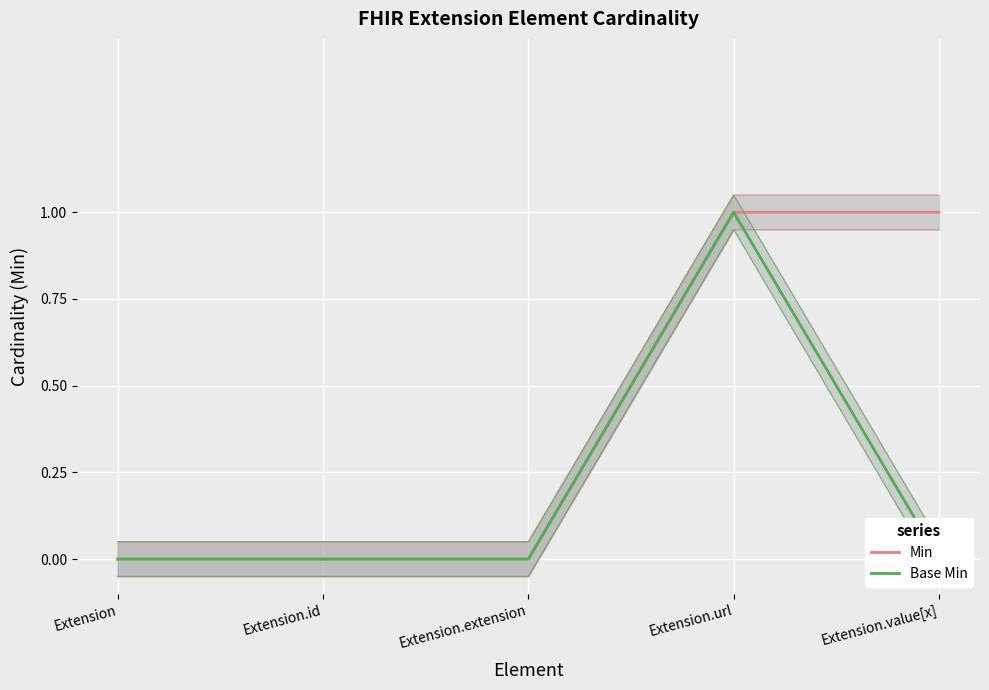

At Extension.id, list the series in order from largest to smallest.

Min, Base Min